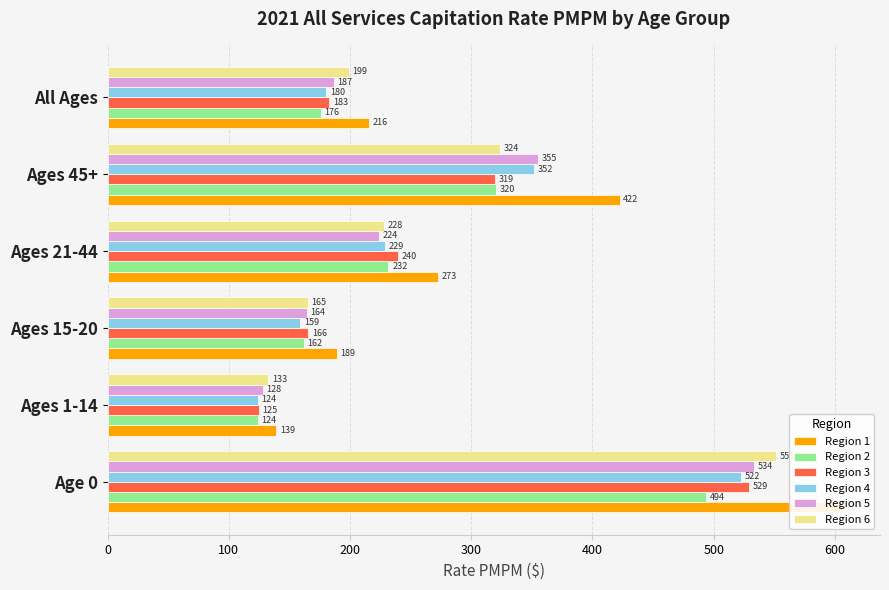

Is the value of Region 5 at Ages 45+ greater than the value of Region 2 at Ages 21-44?

Yes